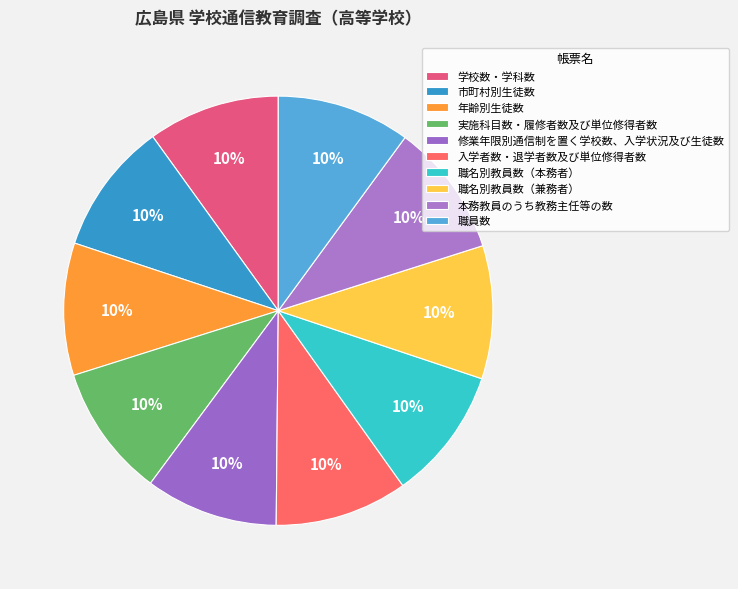

Which has a higher value, 市町村別生徒数 or 修業年限別通信制を置く学校数、入学状況及び生徒数?

修業年限別通信制を置く学校数、入学状況及び生徒数